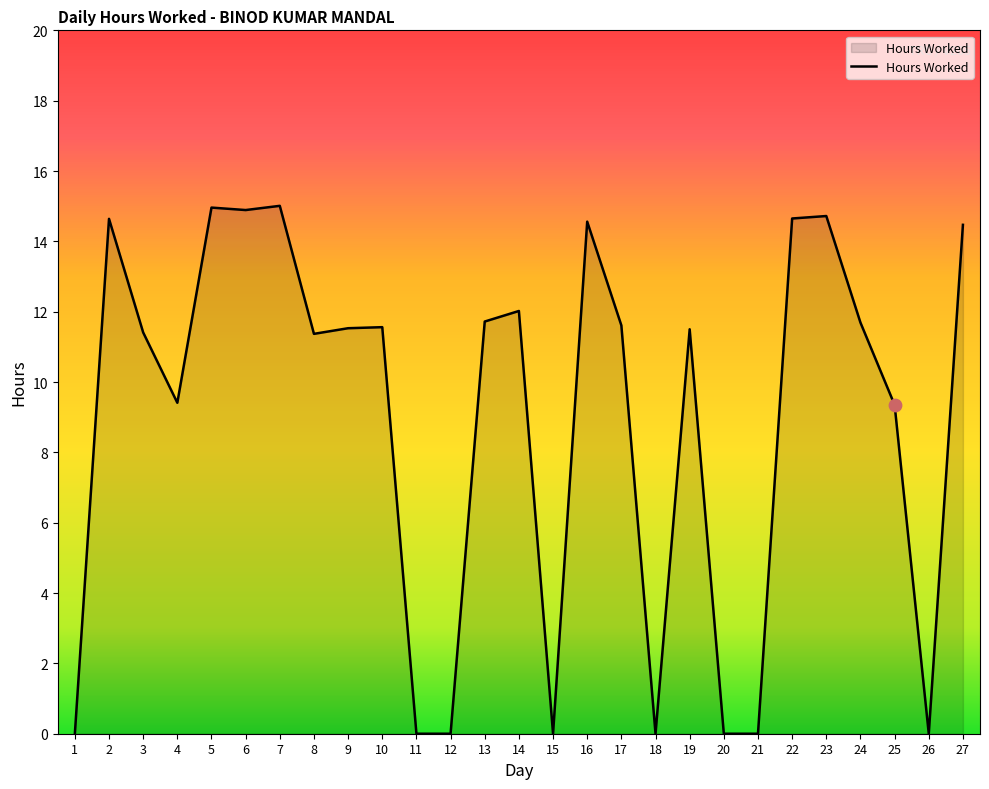

What is the change in value from 19 to 26?

-11.5